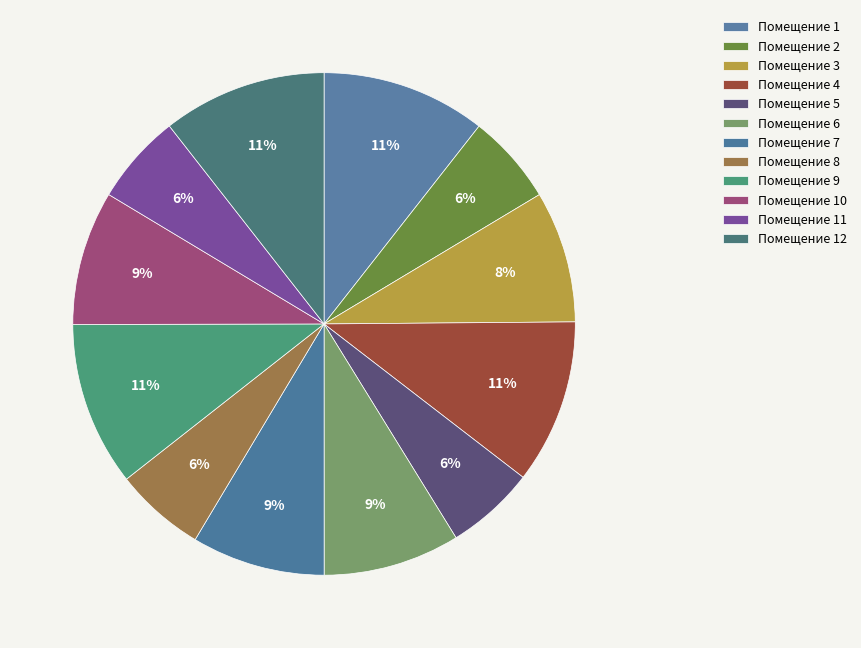

How many segments does this pie chart have?

12